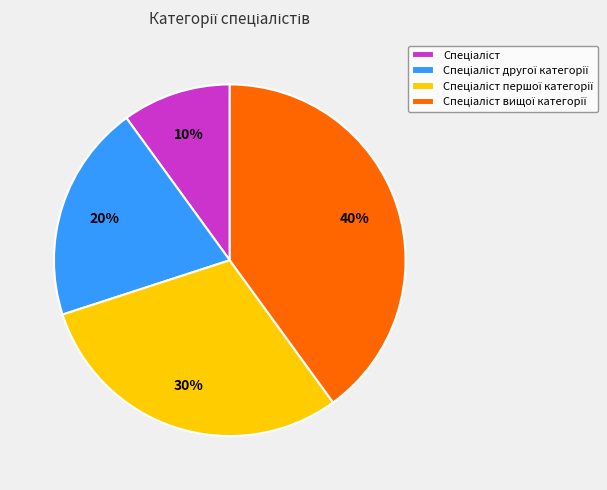

How many segments does this pie chart have?

4